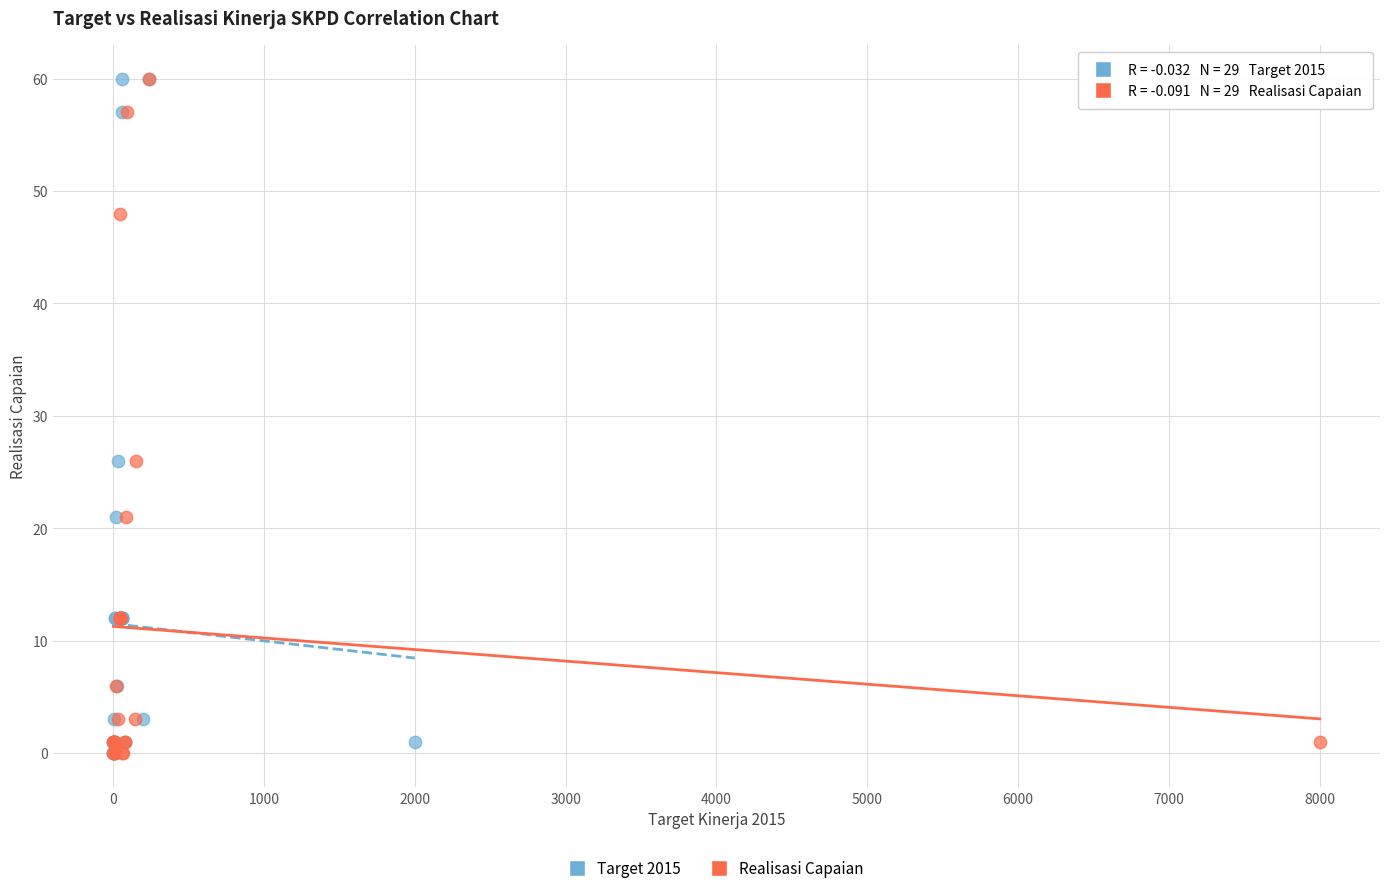

What are all the series names shown in the legend?

Target 2015, Realisasi Capaian